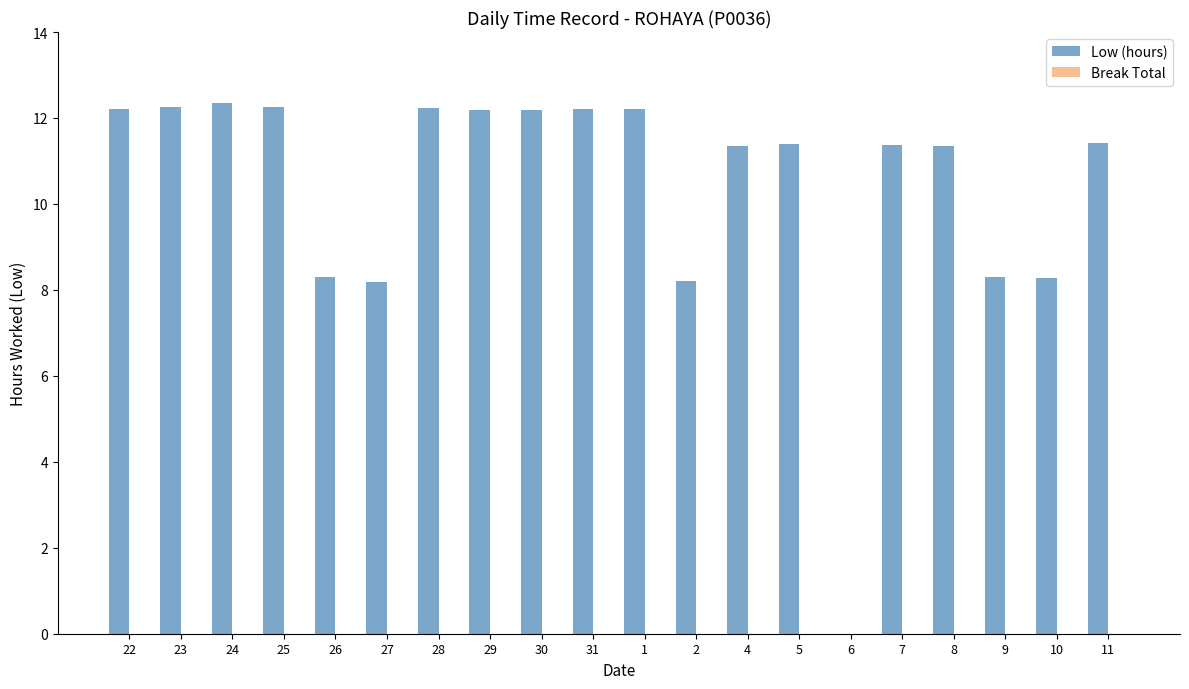

Are the bars horizontal?

No